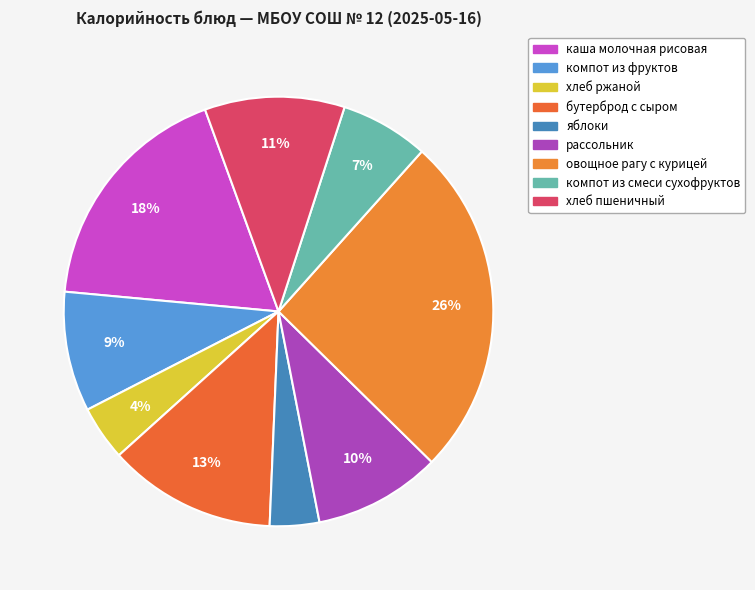

Count the number of slices in the pie.

9